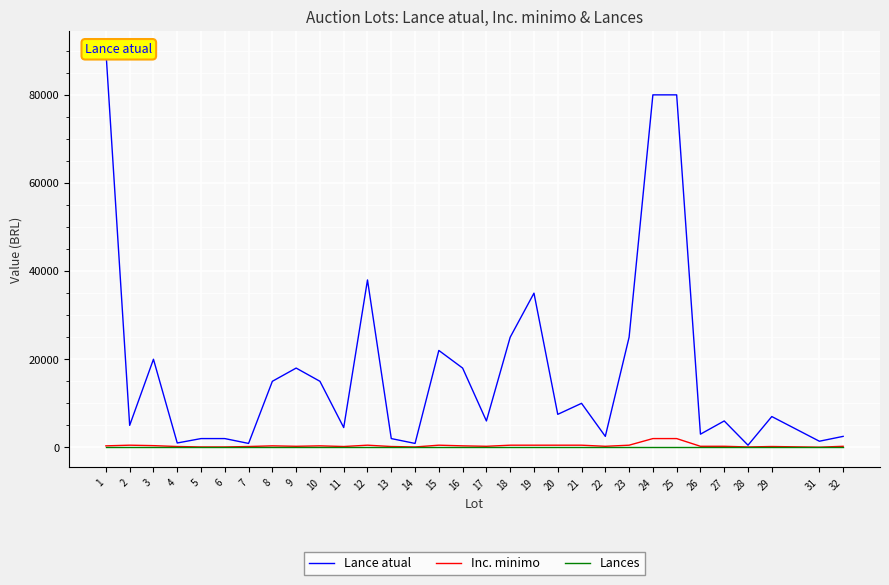

What is the difference between the highest and lowest values at 11?

4500